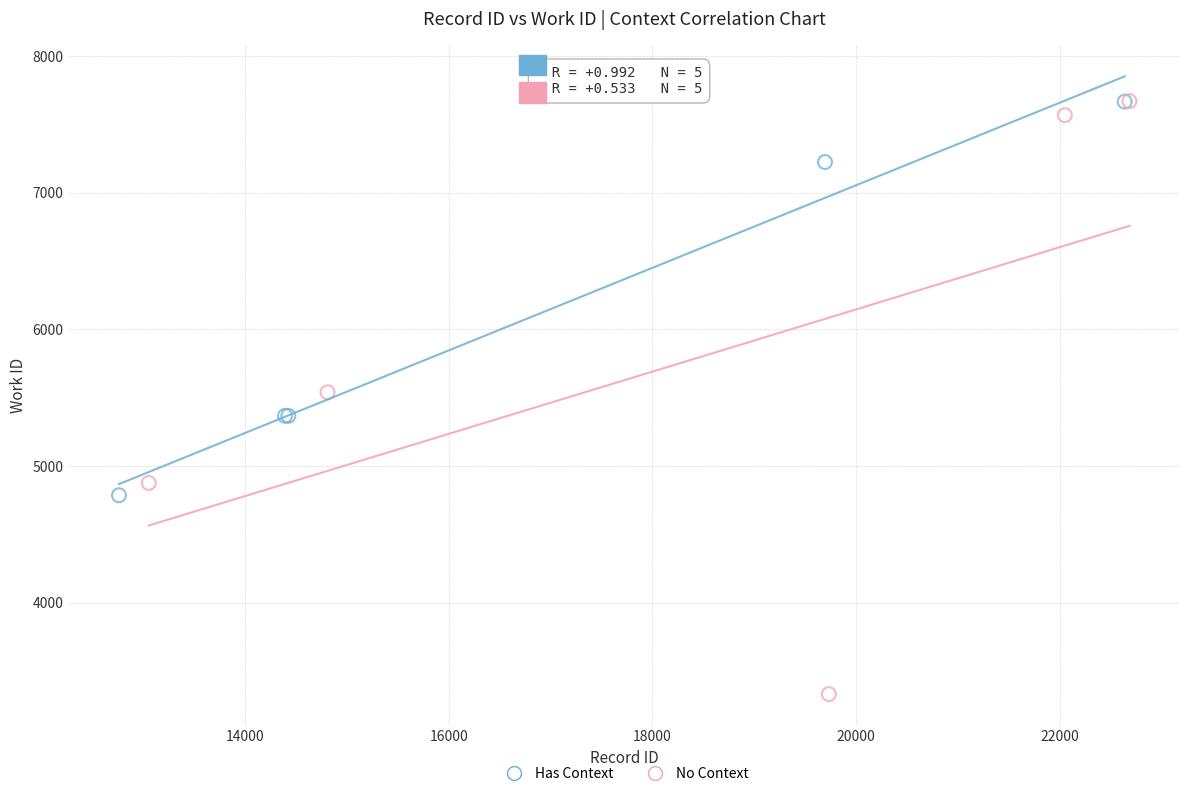

What are all the series names shown in the legend?

Has Context, No Context